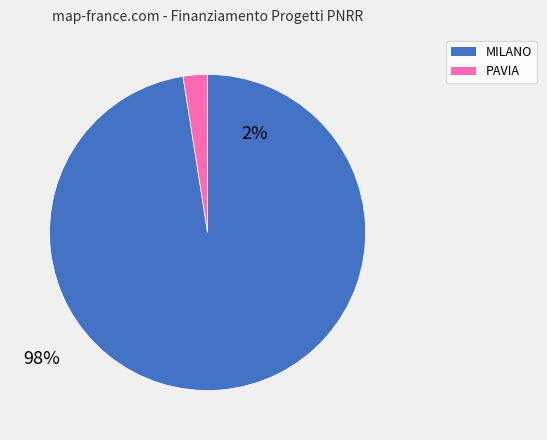

Do MILANO and PAVIA together represent more than half of the pie?

Yes